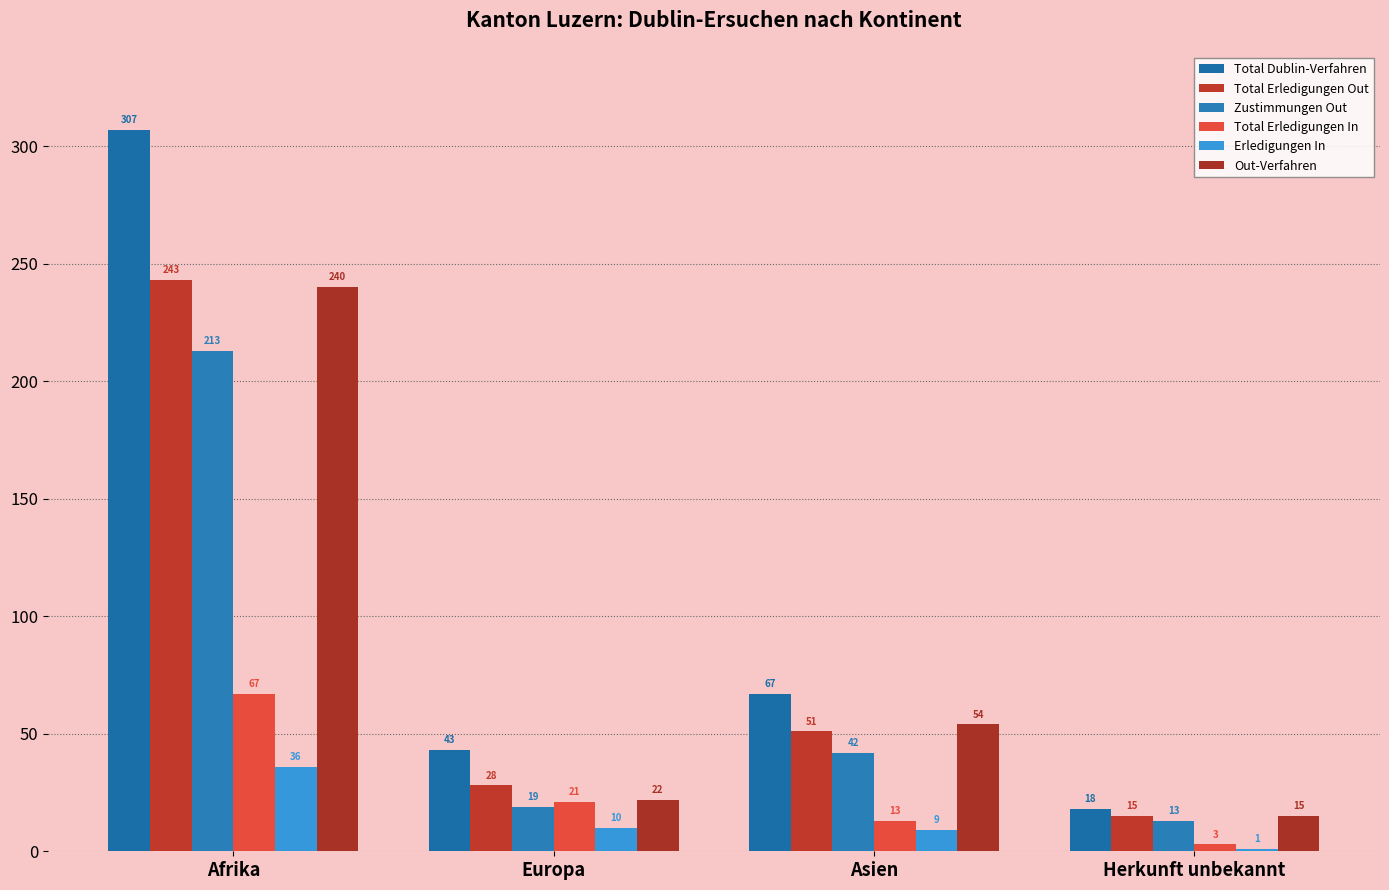

The Total Dublin-Verfahren series shows 307 at Afrika. True or false?

True